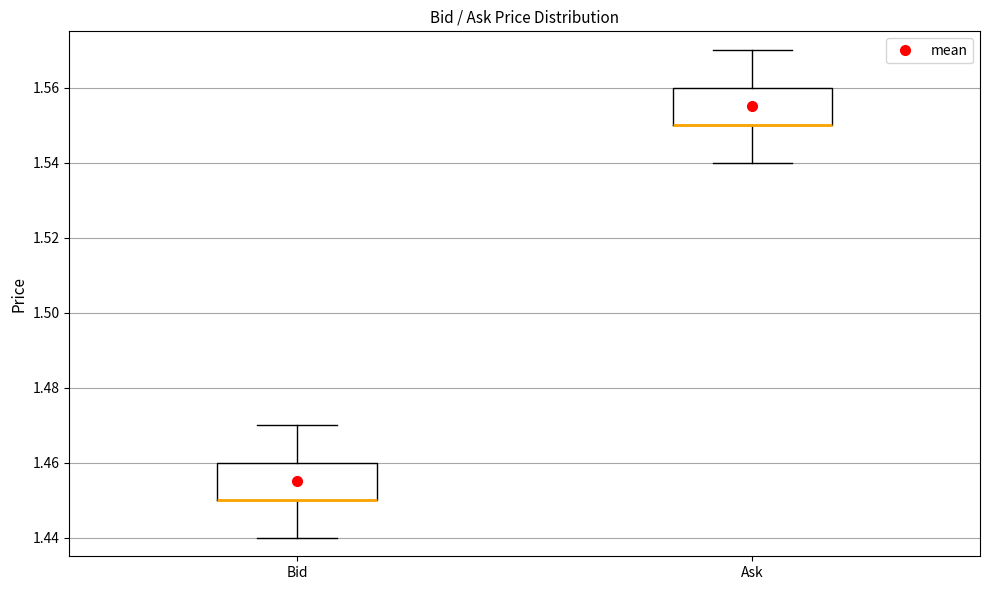

Reading left to right, transcribe this box plot: for each box, give where its median line is, the range the box spans, and where its two whiskers end, as read against the y-axis. The values are not printed on the chart, so give them approximately, as read against the axis.

Bid: median 1.45 (drawn on the box's lower edge), box 1.45 to 1.46, whiskers 1.44 to 1.47
Ask: median 1.55 (drawn on the box's lower edge), box 1.55 to 1.56, whiskers 1.54 to 1.57